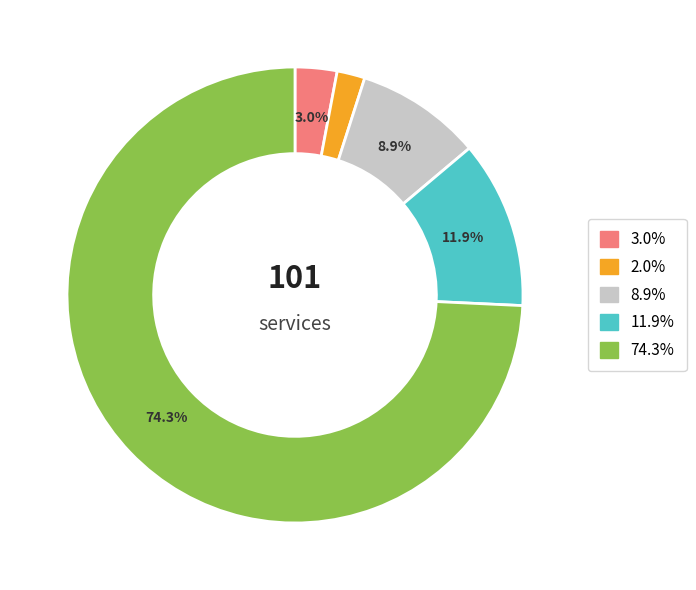

Is there any slice that represents more than half of the pie?

Yes